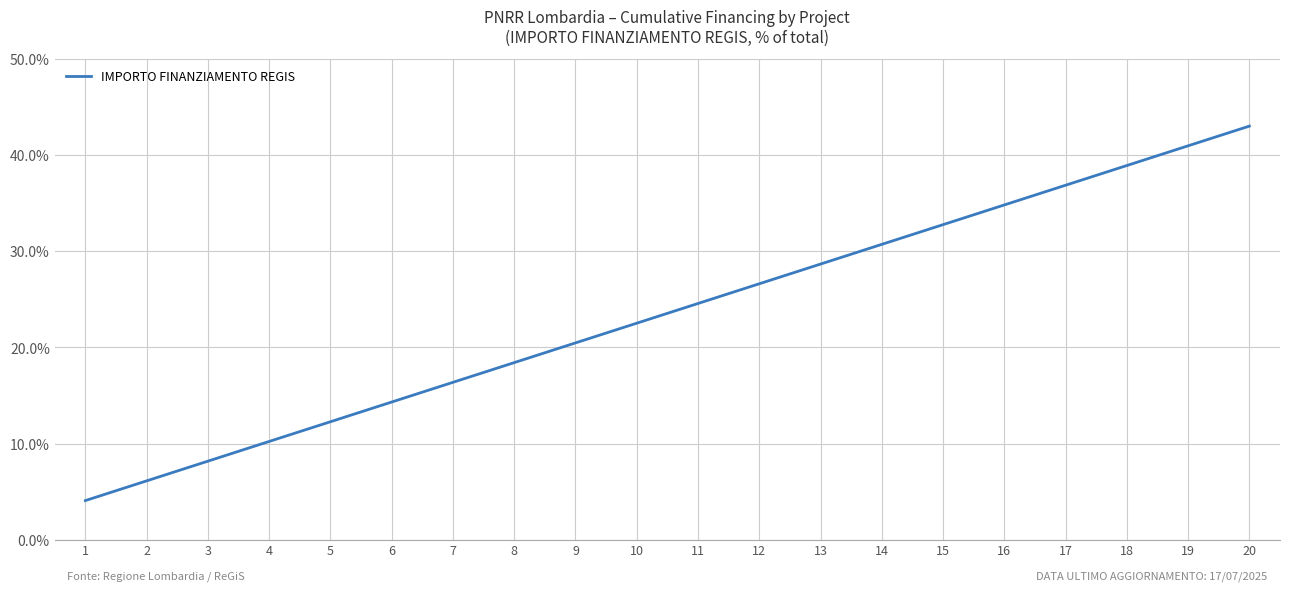

What is the difference between the values at 5 and 2?

6.1